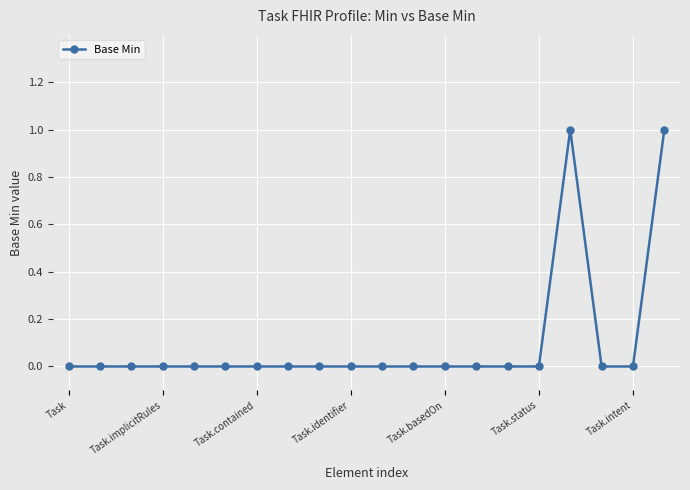

True or false: there are more than 0 points higher than both neighbors.

True